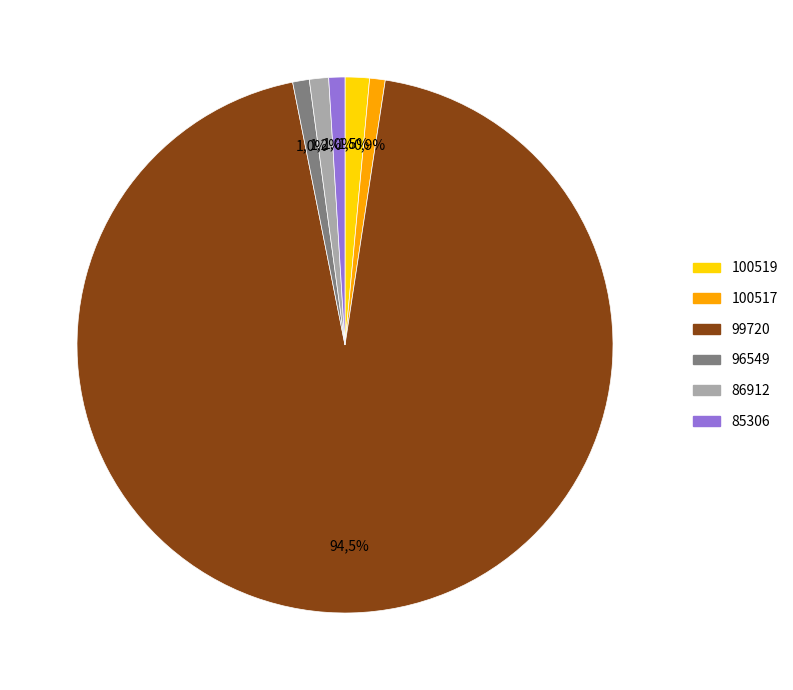

To the nearest percent, what is the difference between the largest and smallest slice percentages?

94%